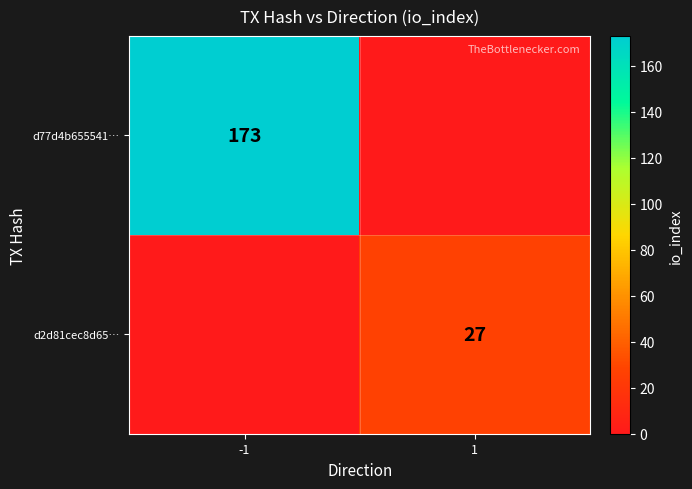

The value of d77d4b655541… at -1 is 173. True or false?

True